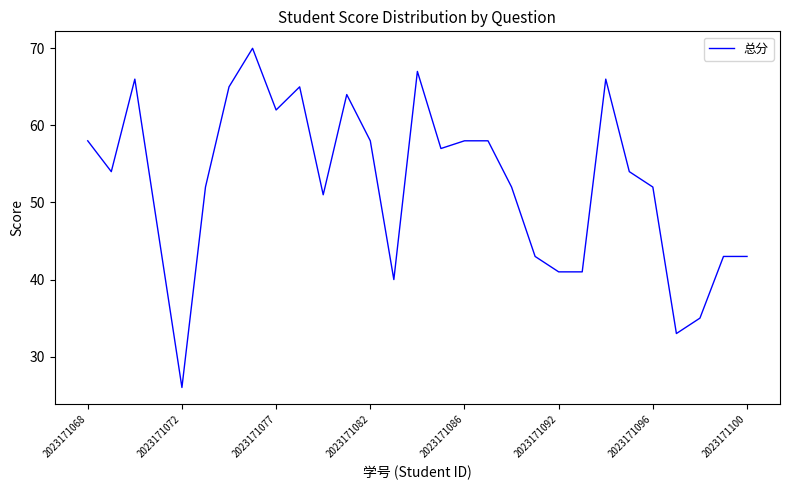

What is the difference between the maximum and minimum values?

44